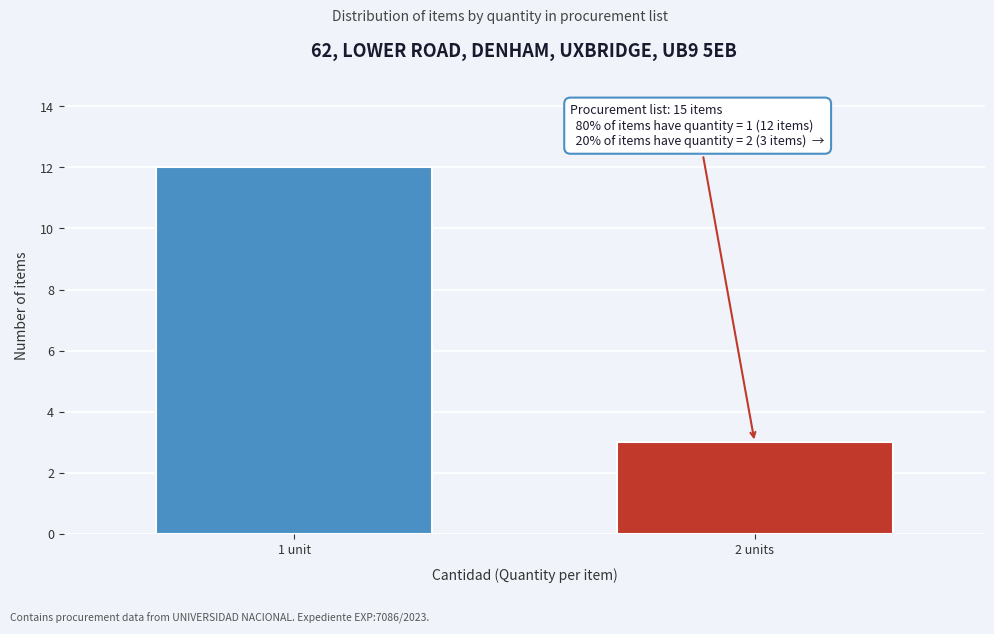

Reading right to left, list all the values displayed in this chart.

3	12